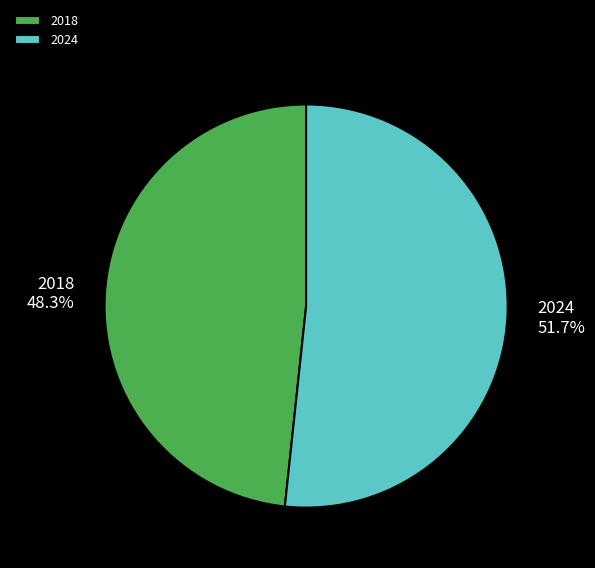

To the nearest percent, what is the combined percentage of 2018 and 2024?

100%